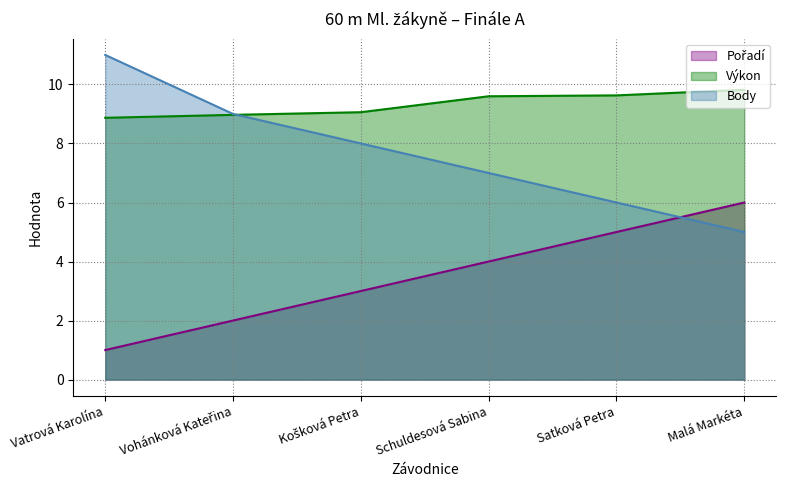

Which series has the largest total across all categories?

Výkon